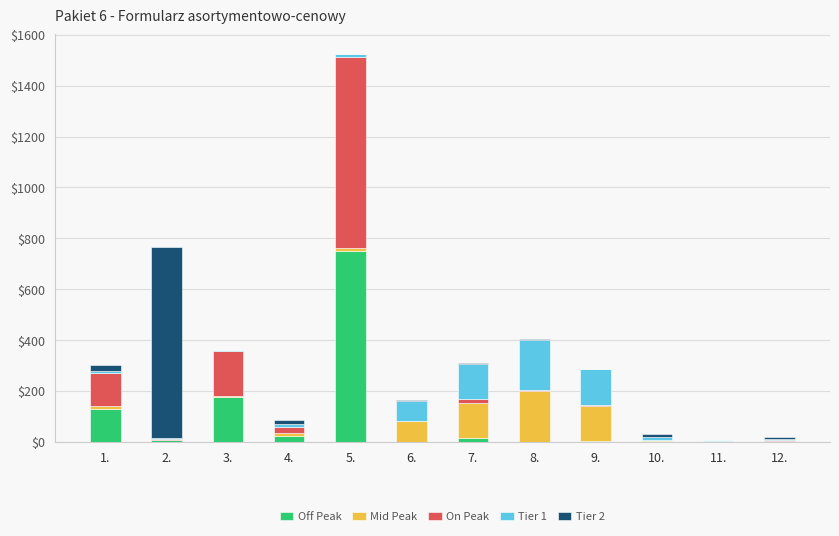

The value of Off Peak at 5. is 1218. True or false?

False